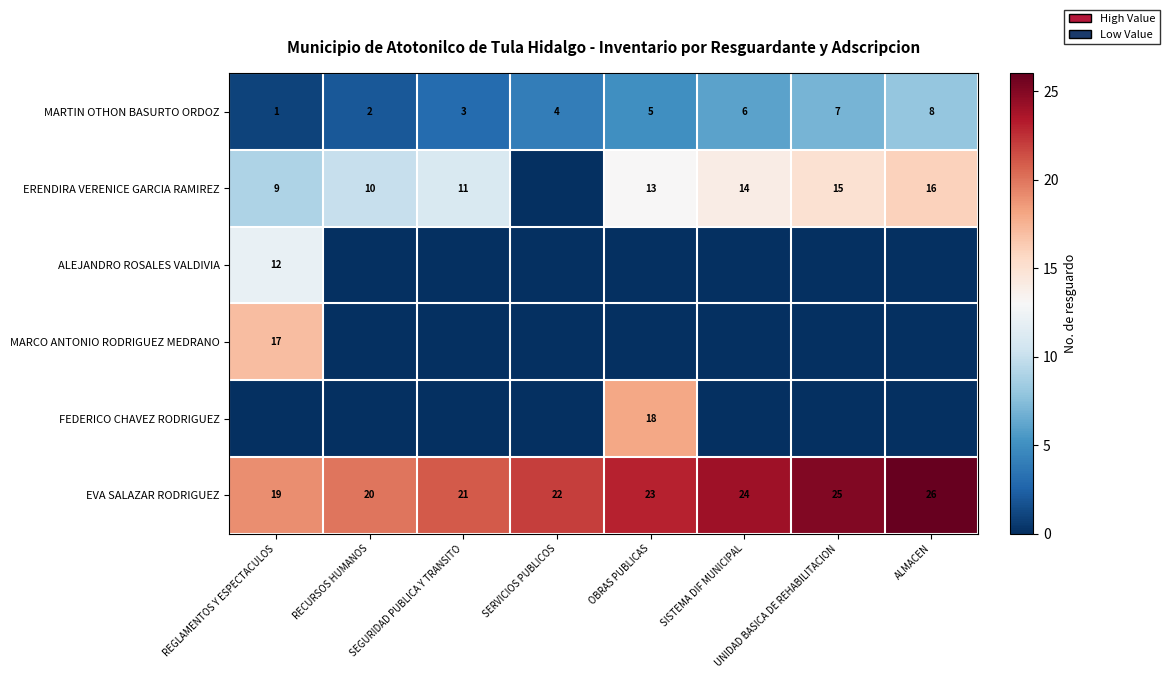

True or false: EVA SALAZAR RODRIGUEZ has a value of 35 at SEGURIDAD PUBLICA Y TRANSITO.

False